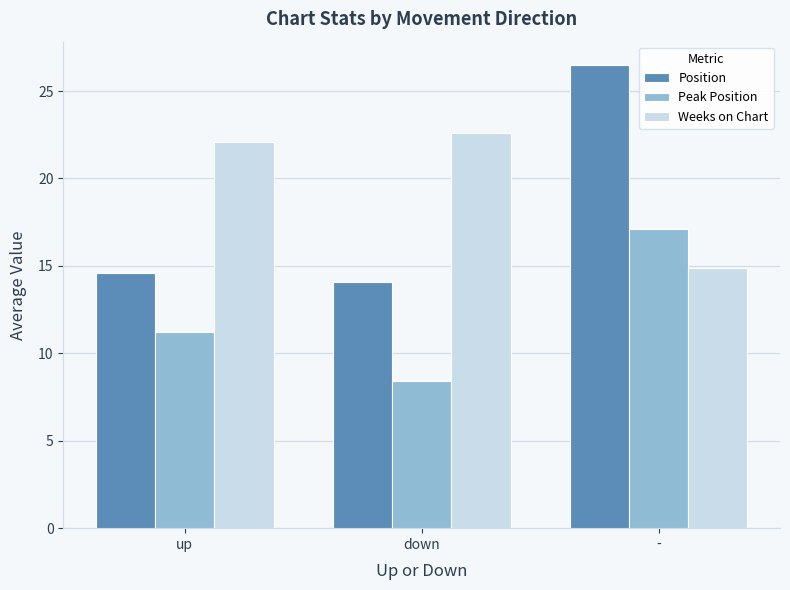

Which category has the lowest value in the Position series?

down